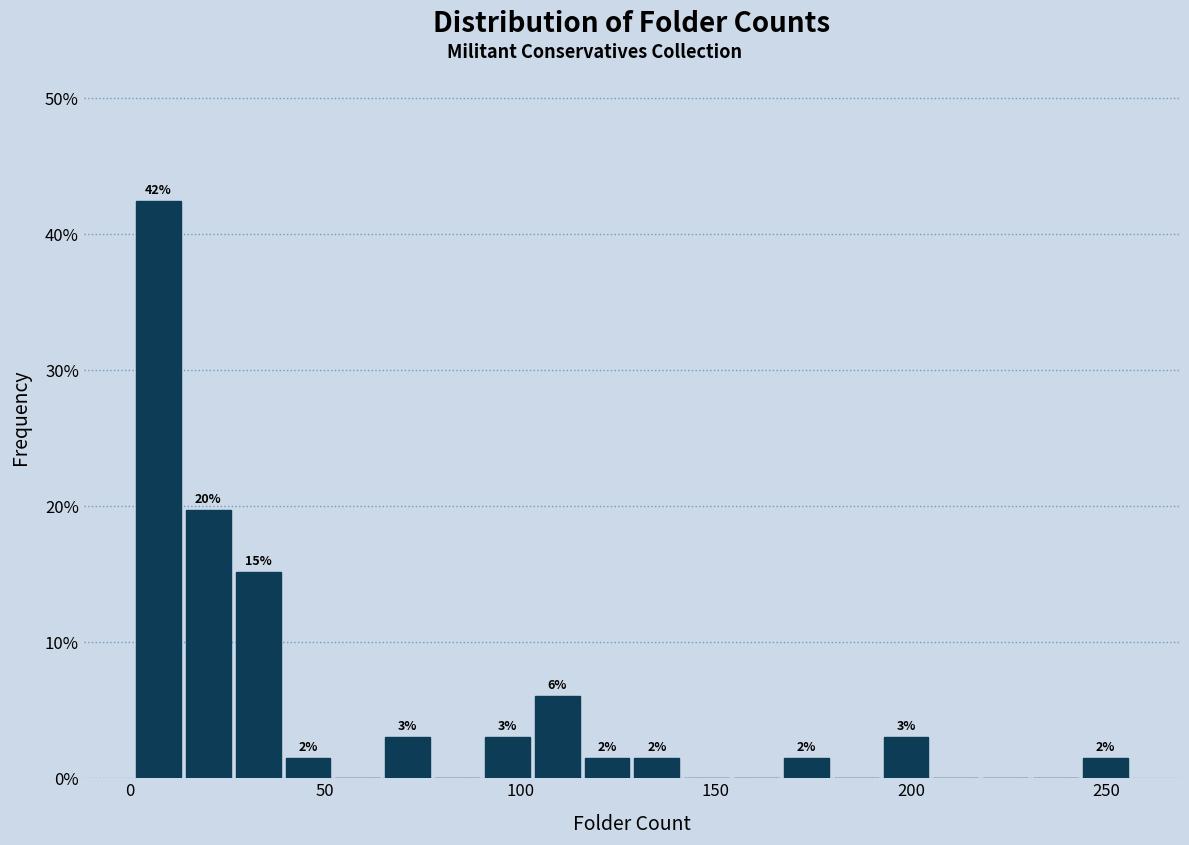

Read against the x-axis, roughly where is the centre of the tallest bar?

5